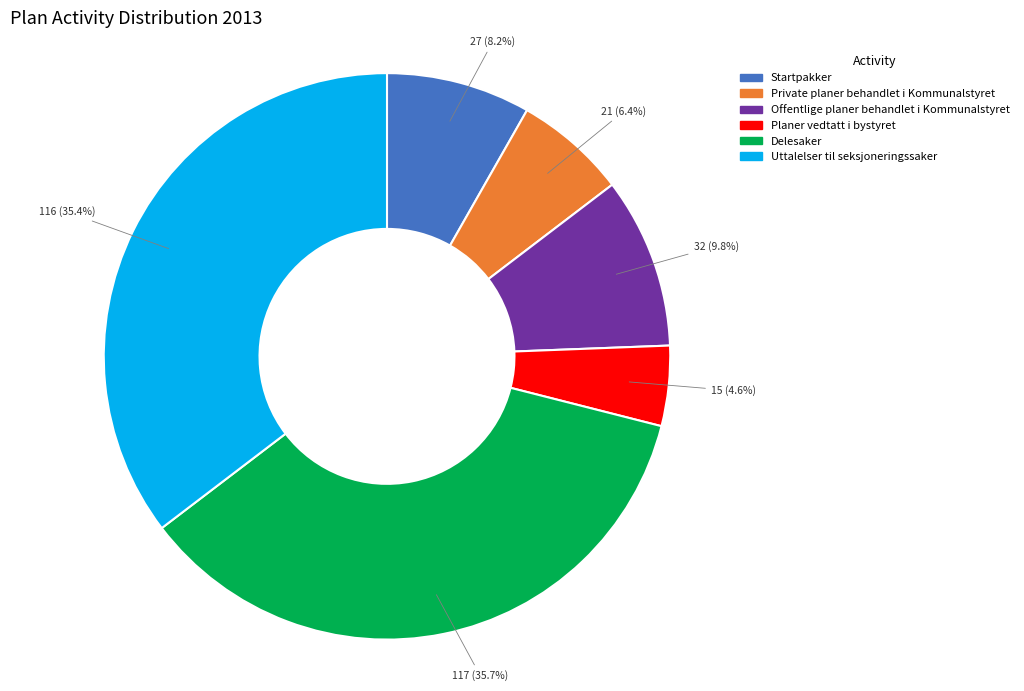

Is it true that Private planer behandlet i Kommunalstyret is 6% of the pie?

True